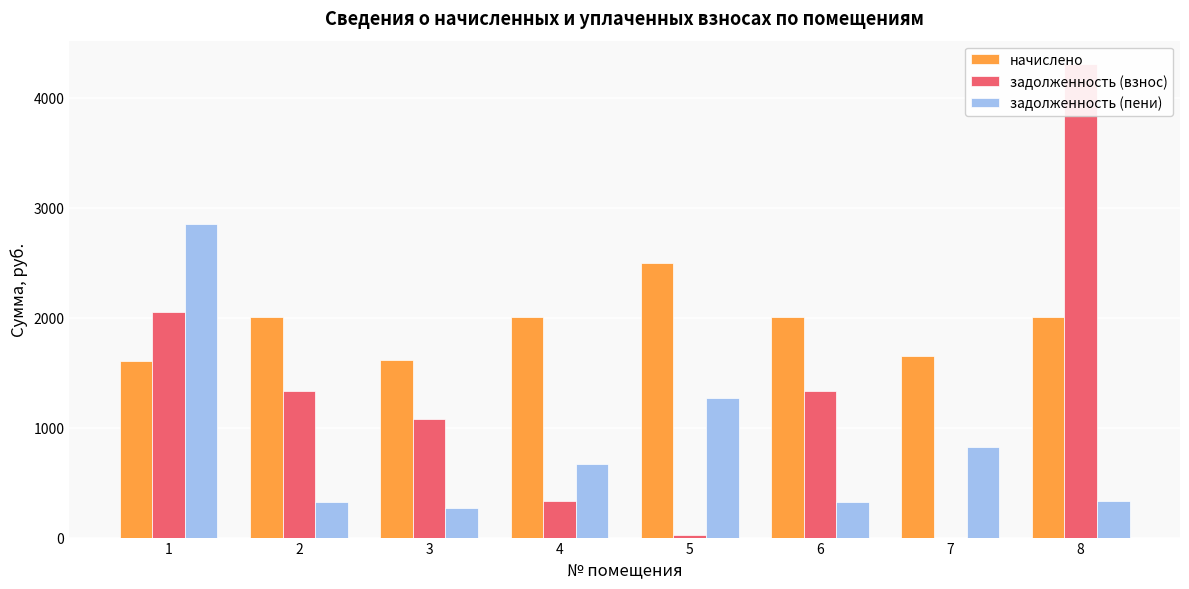

List the series in order of their peak value, highest first.

задолженность (взнос), задолженность (пени), начислено